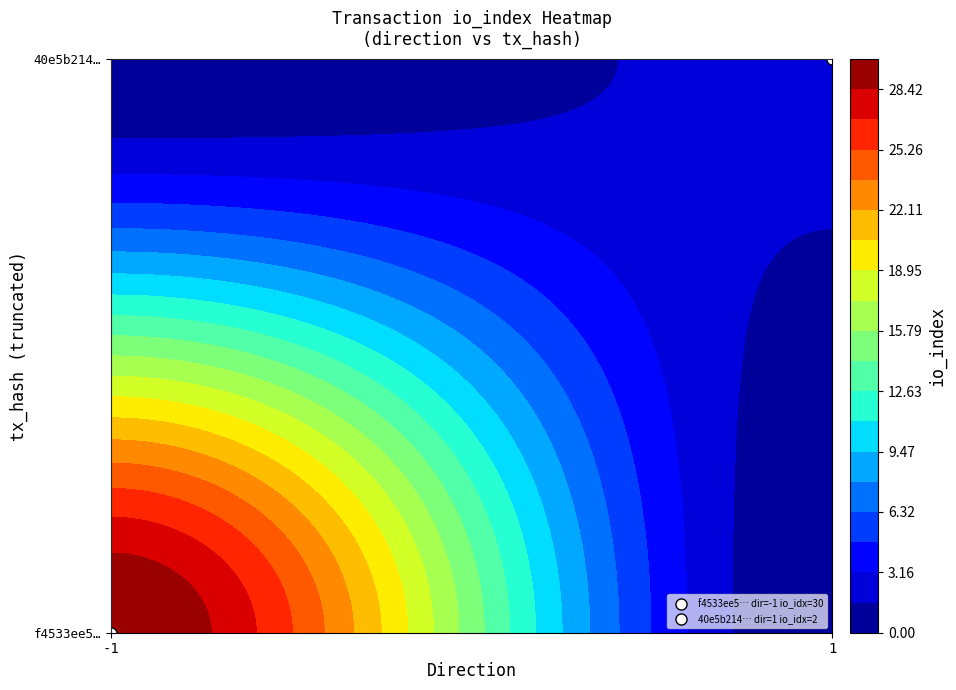

What is the sum of the f4533ee5de01c746e30cc8f120f14c11cf65d4e values at direction and io_index?

29